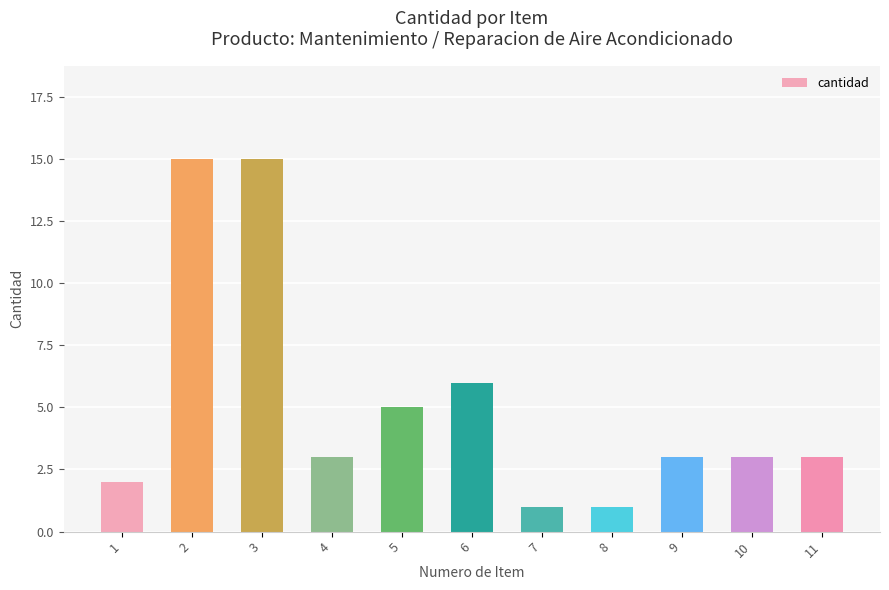

What is the change in value from 1 to 7?

-1